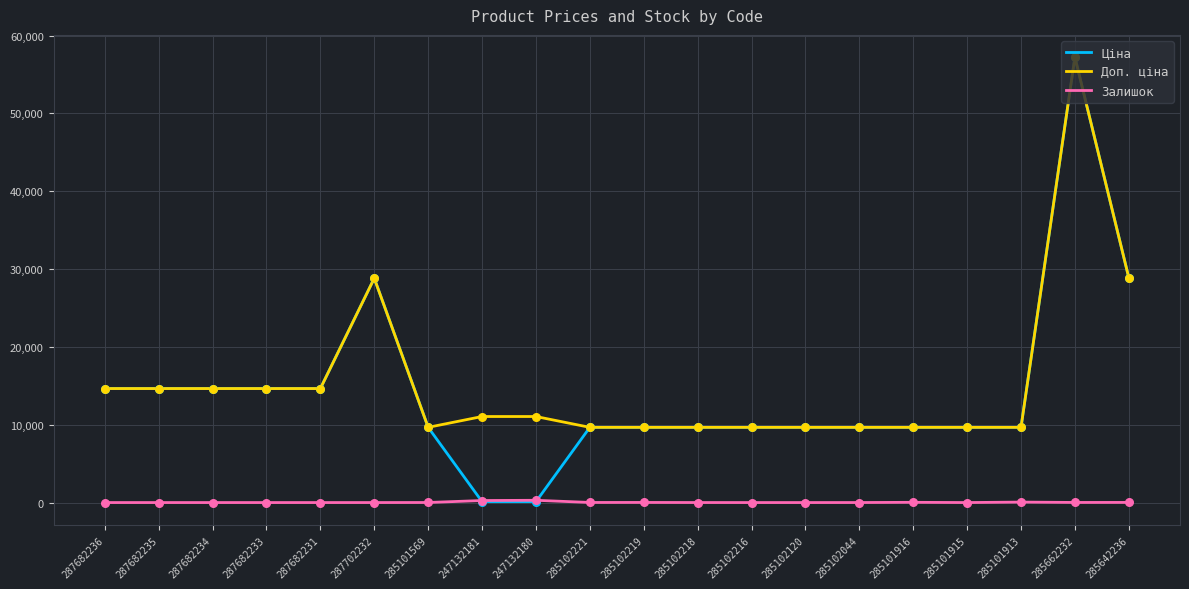

Is the value of Ціна at 287702232 greater than the value of Залишок at 285101913?

Yes